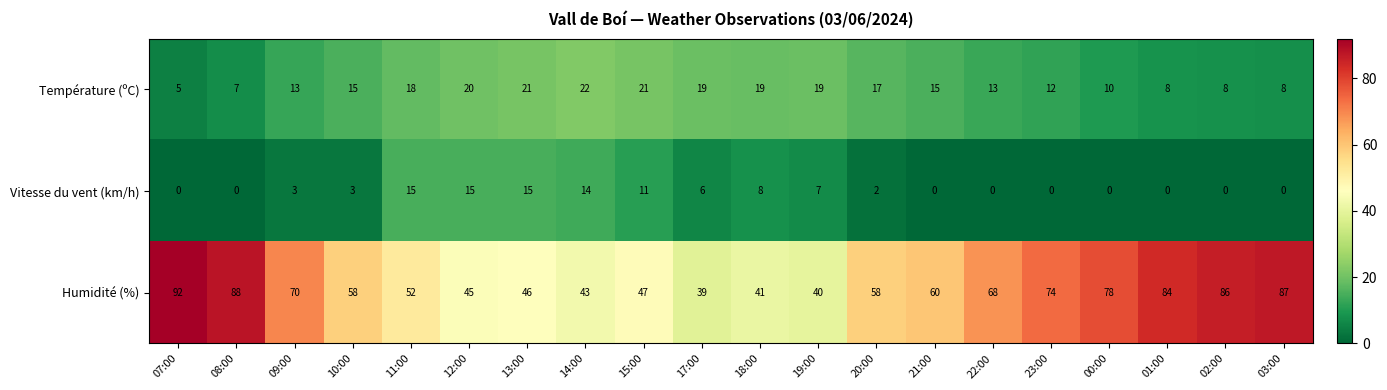

Which series has the largest total across all categories?

Humidité (%)